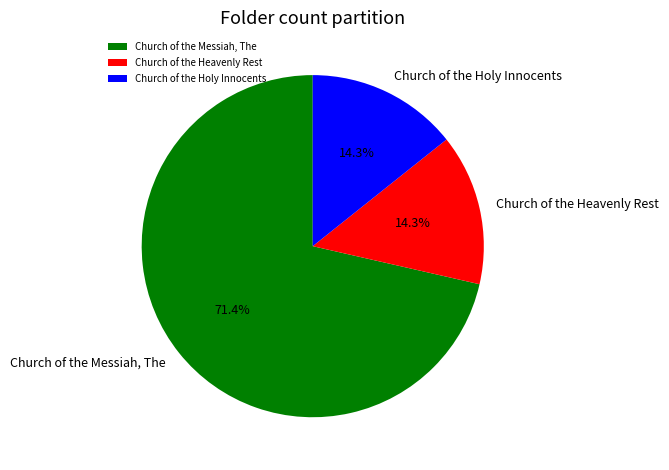

To the nearest percent, what is the average slice percentage?

33%